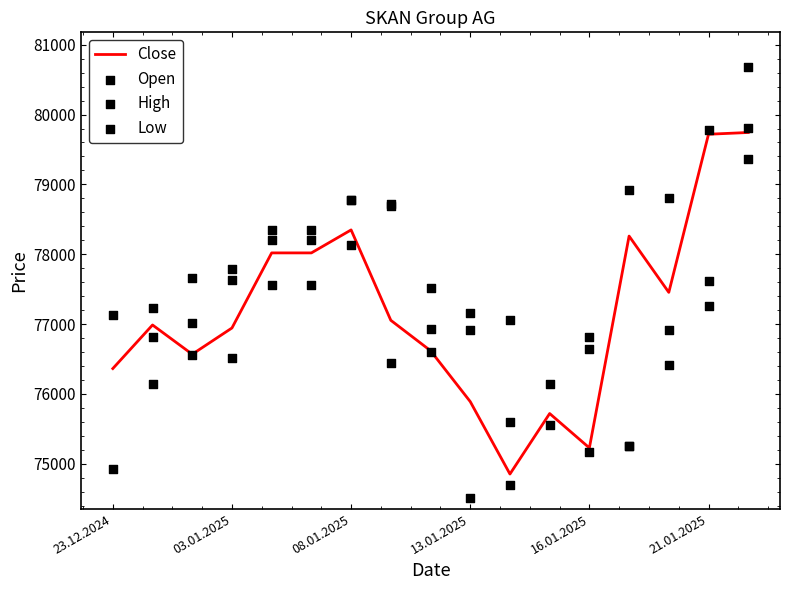

What is the minimum value for Close?

74853